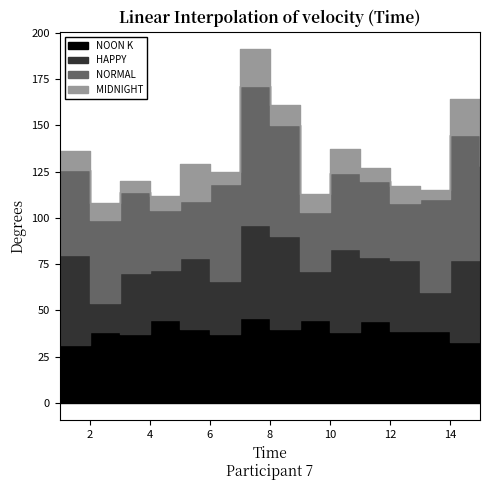

At which category is the sum across all series the highest?

7